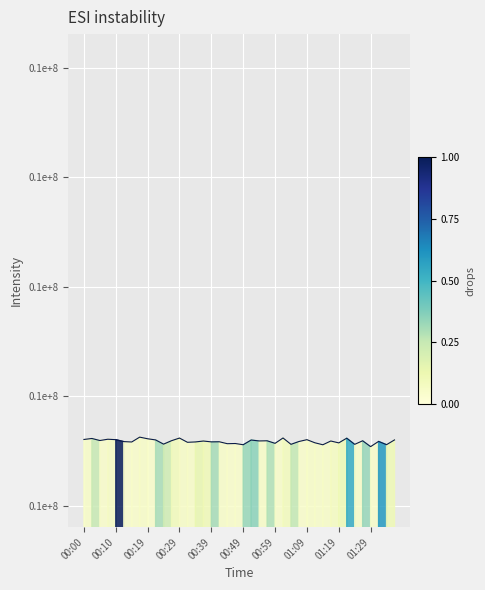

What is the label of the 2nd point from the right?

38